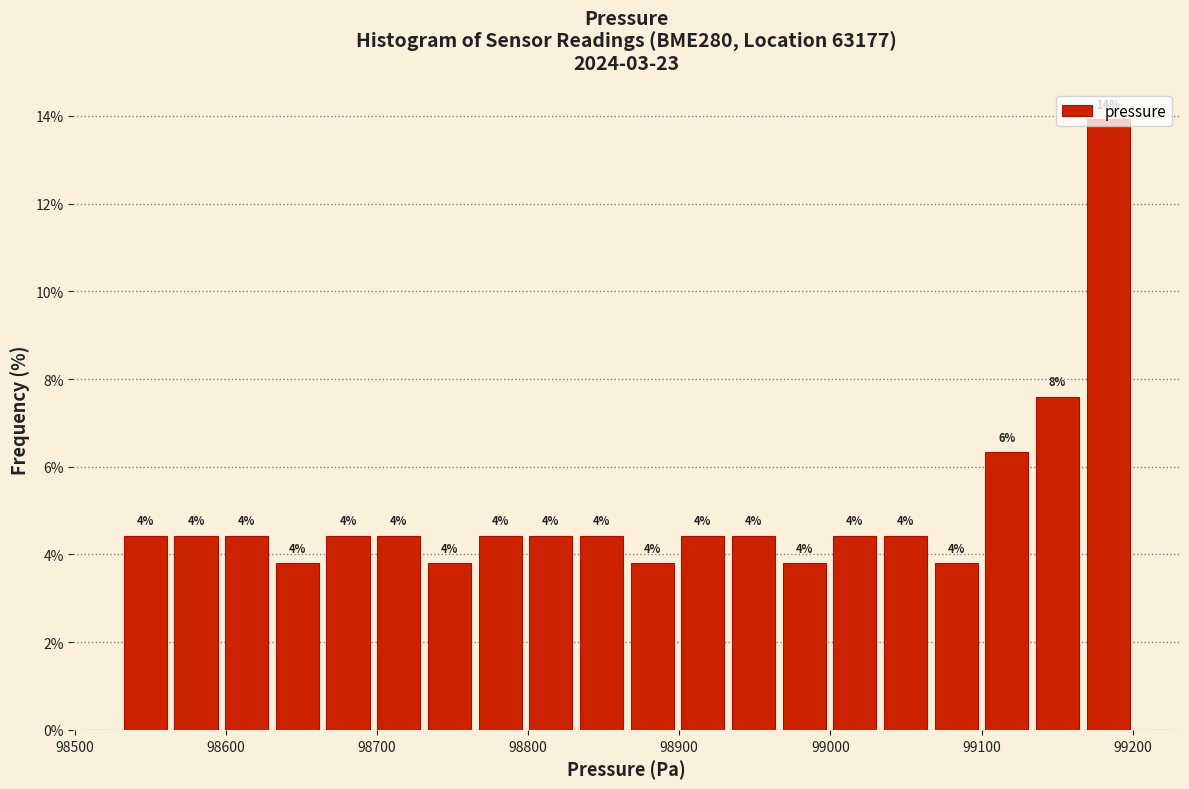

Read against the x-axis, roughly where is the centre of the tallest bar?

99180